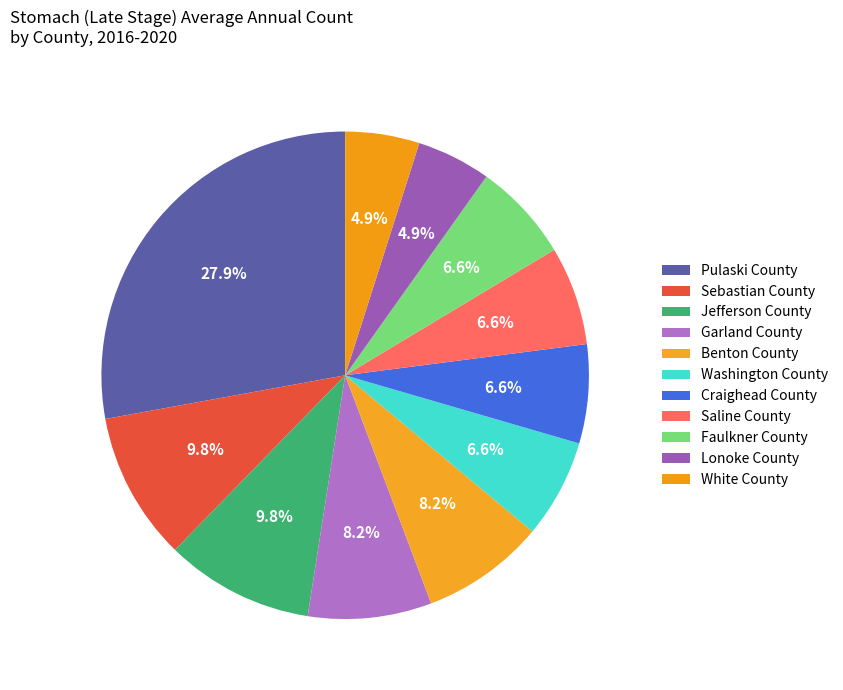

To the nearest percent, what percentage of the pie is Lonoke County?

5%